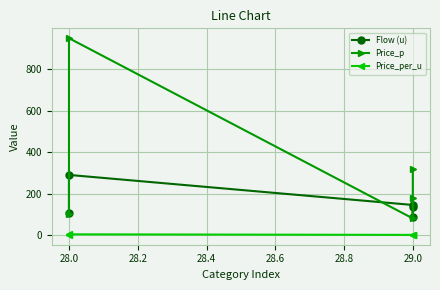

Does the chart display data point markers on the line(s)?

Yes